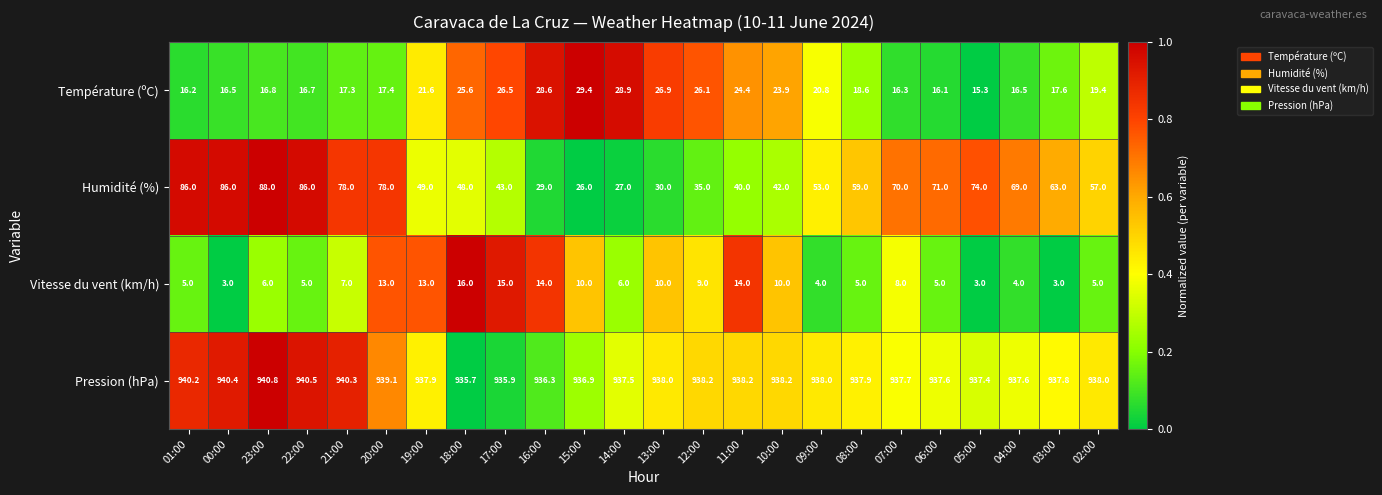

The Température (ºC) series shows 13.5 at 12:00. True or false?

False